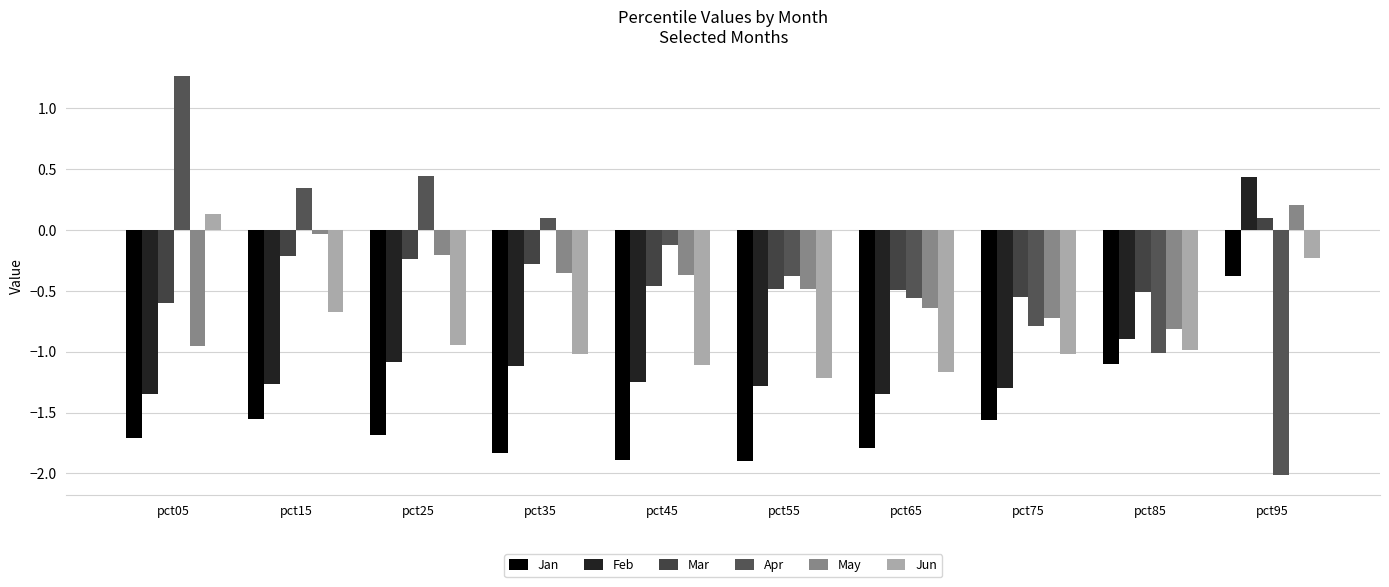

At which label is Jun closest to 0?

pct05